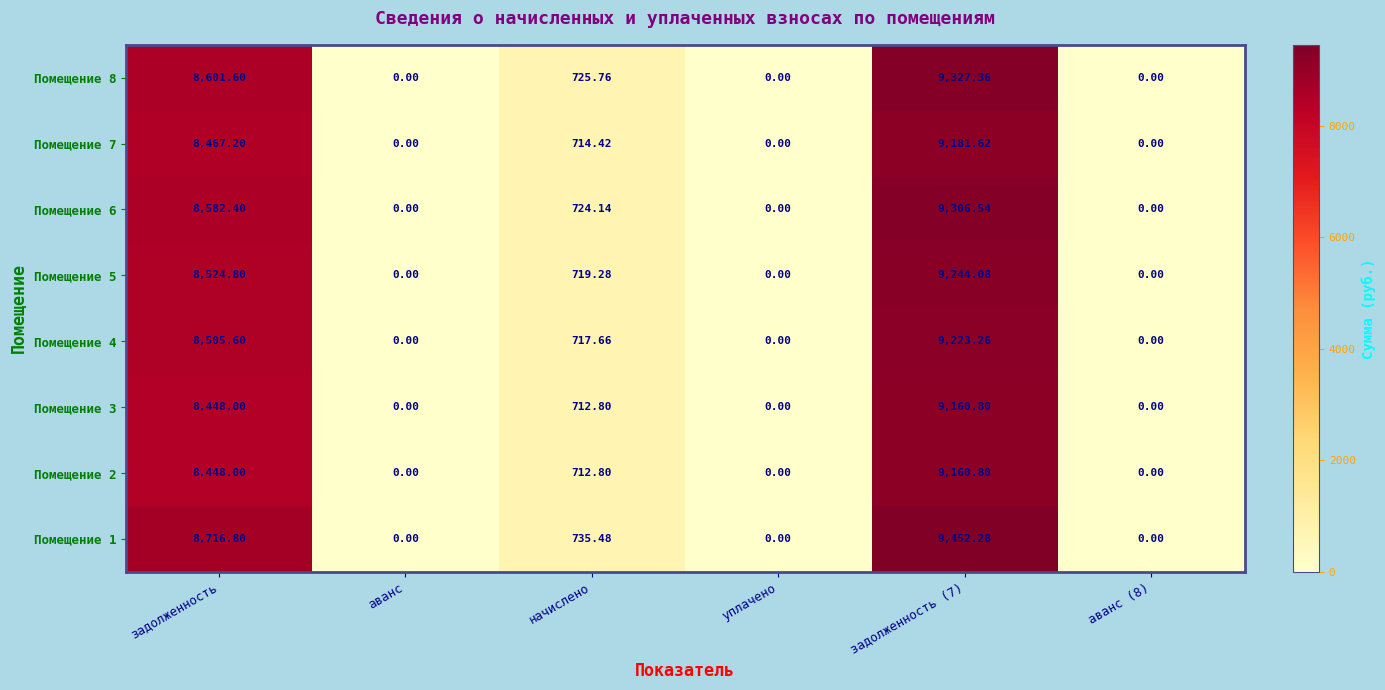

How many values in Помещение 3 are above zero?

3